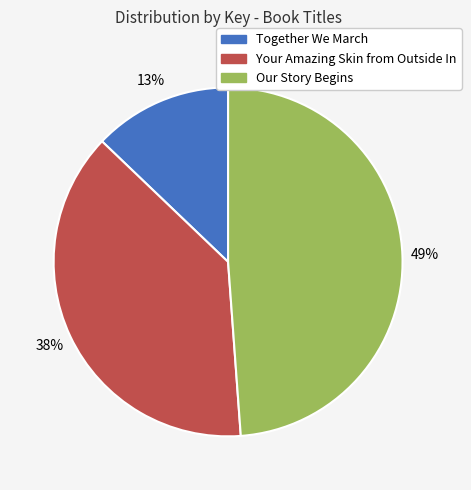

Rank the categories by value from highest to lowest.

Our Story Begins, Your Amazing Skin from Outside In, Together We March